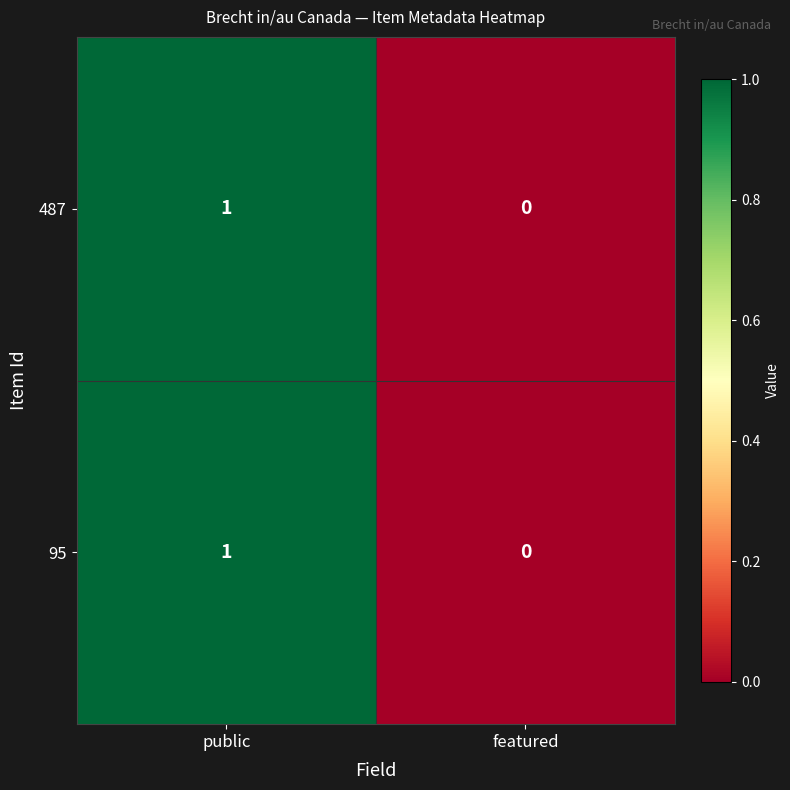

Rank the categories by 487 value from lowest to highest.

featured, public